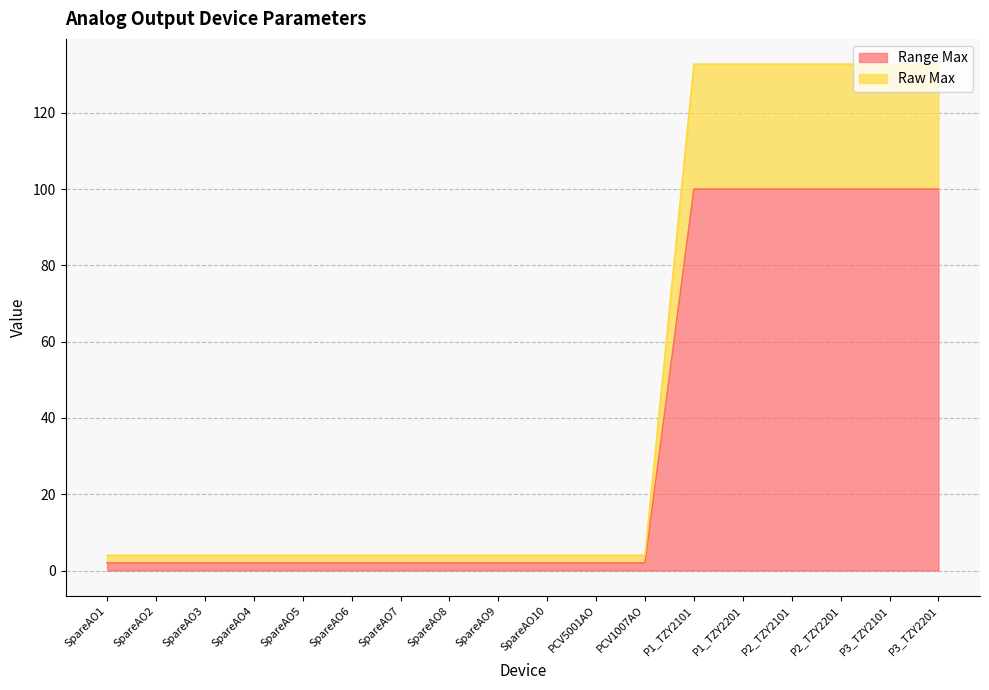

True or false: Raw Max and Range Max intersect in this chart.

False